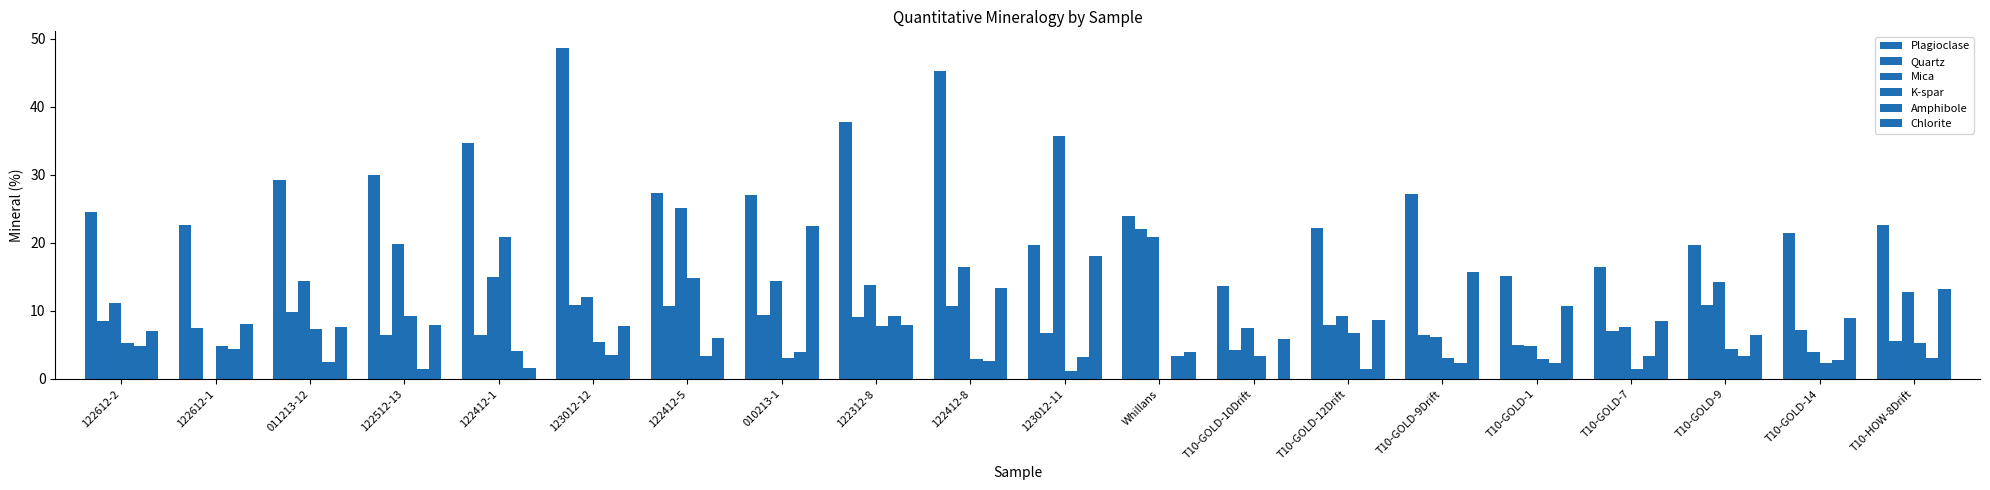

How many data points does each series have?

20